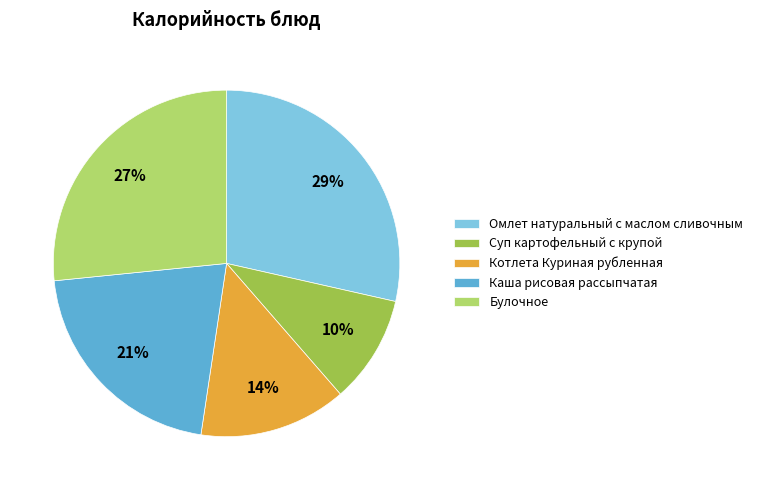

Is the sum of Суп картофельный с крупой and Котлета Куриная рубленная greater than half?

No